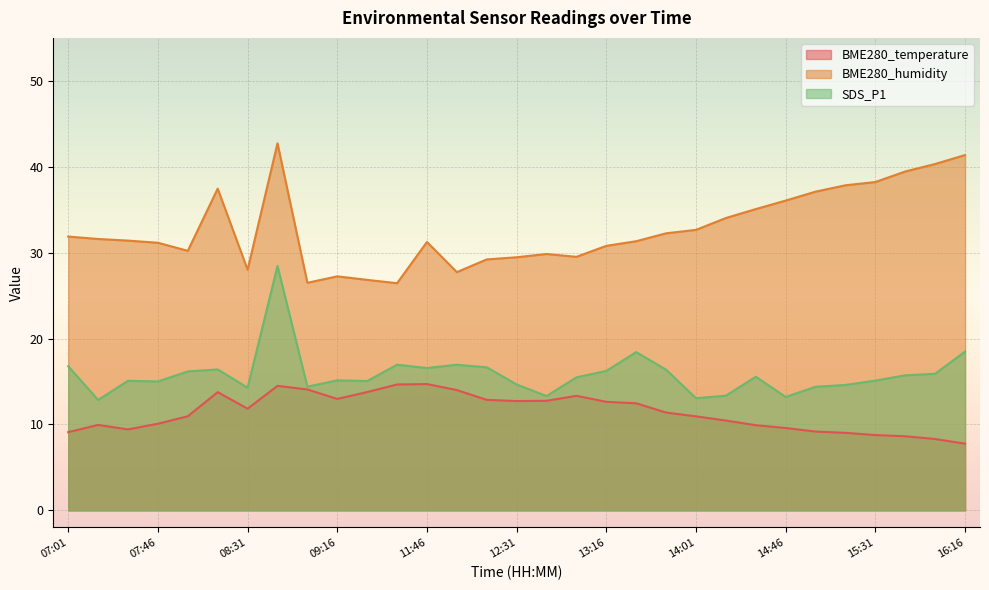

Which series has the widest spread of values?

BME280_humidity